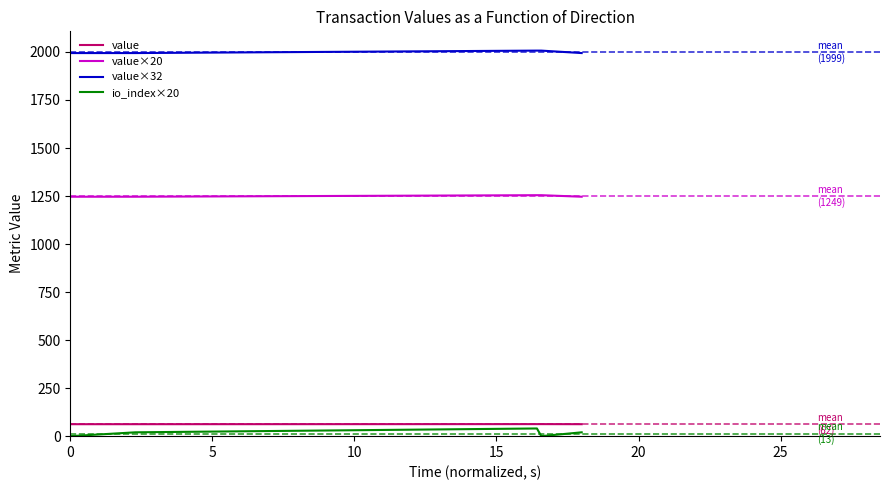

Is the value of value×32 at 5 greater than the value of io_index×20 at 0?

Yes